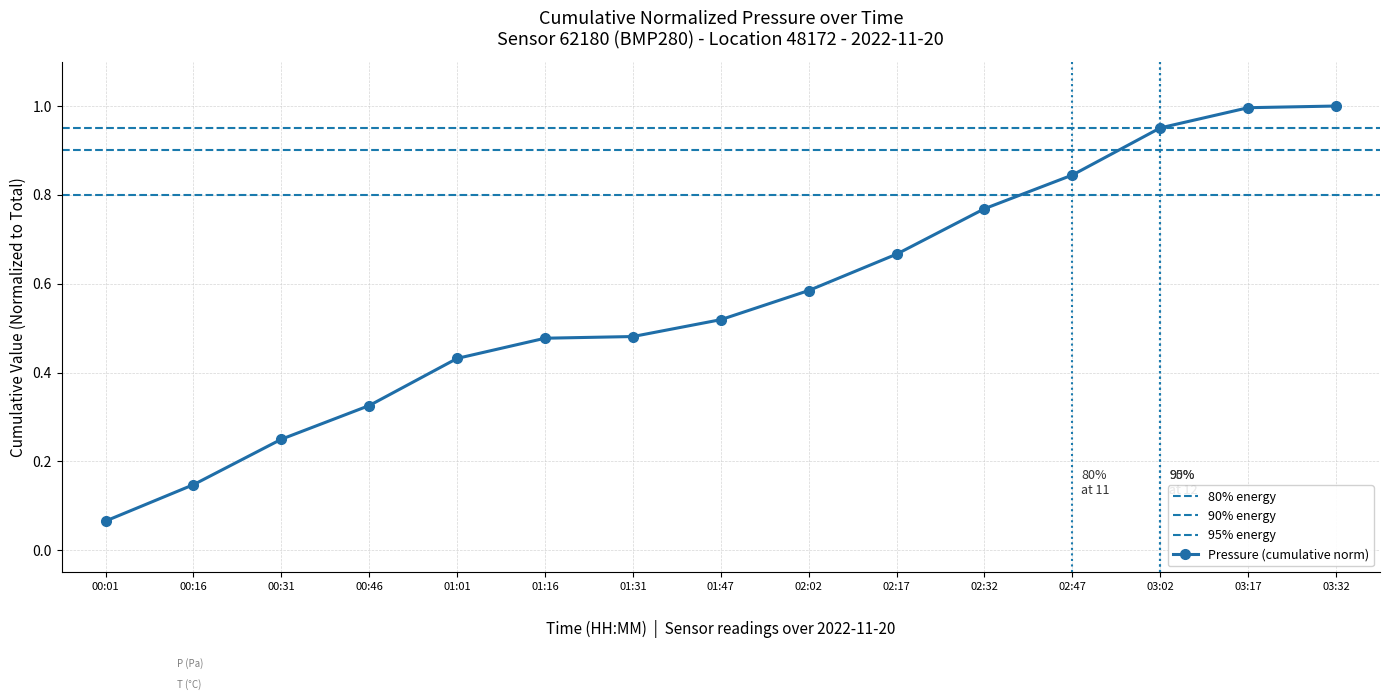

At which label is the value closest to 0?

00:01